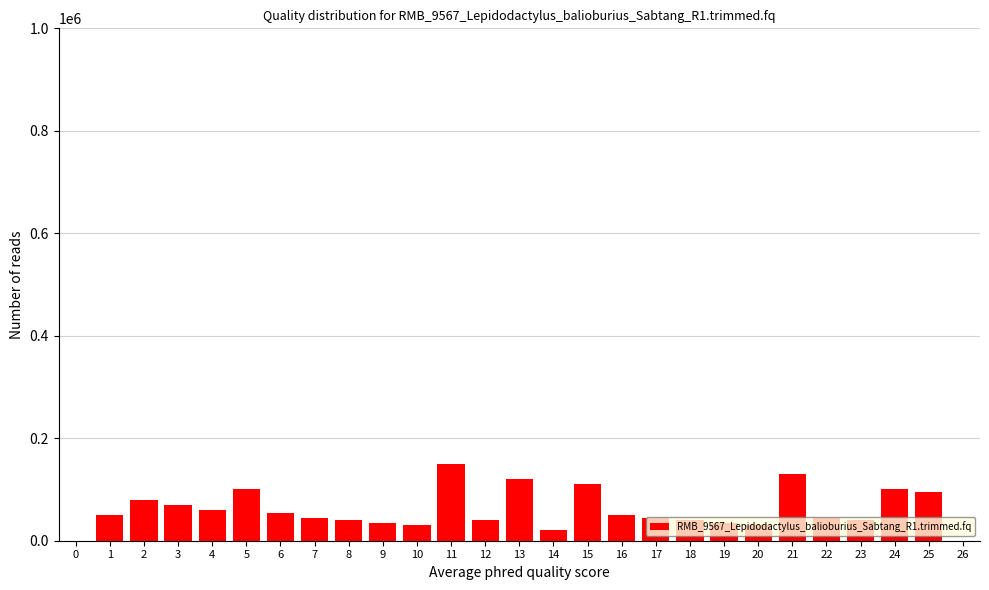

The value at 4 is 60000. True or false?

True